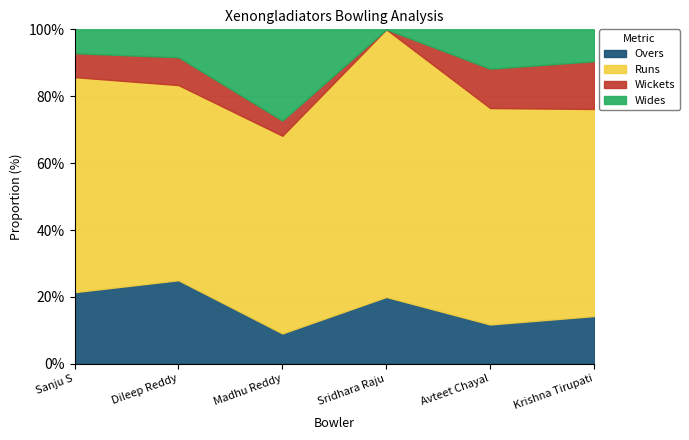

What is the highest value of the Runs series?

13